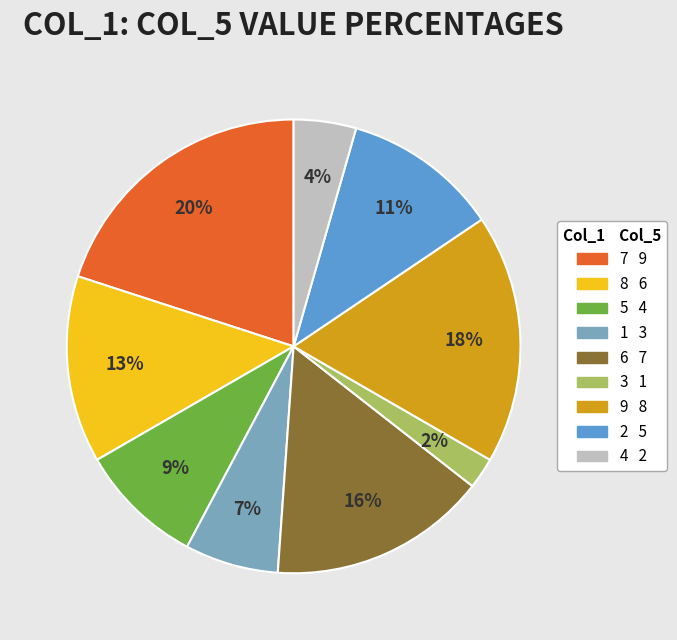

How many segments does this pie chart have?

9